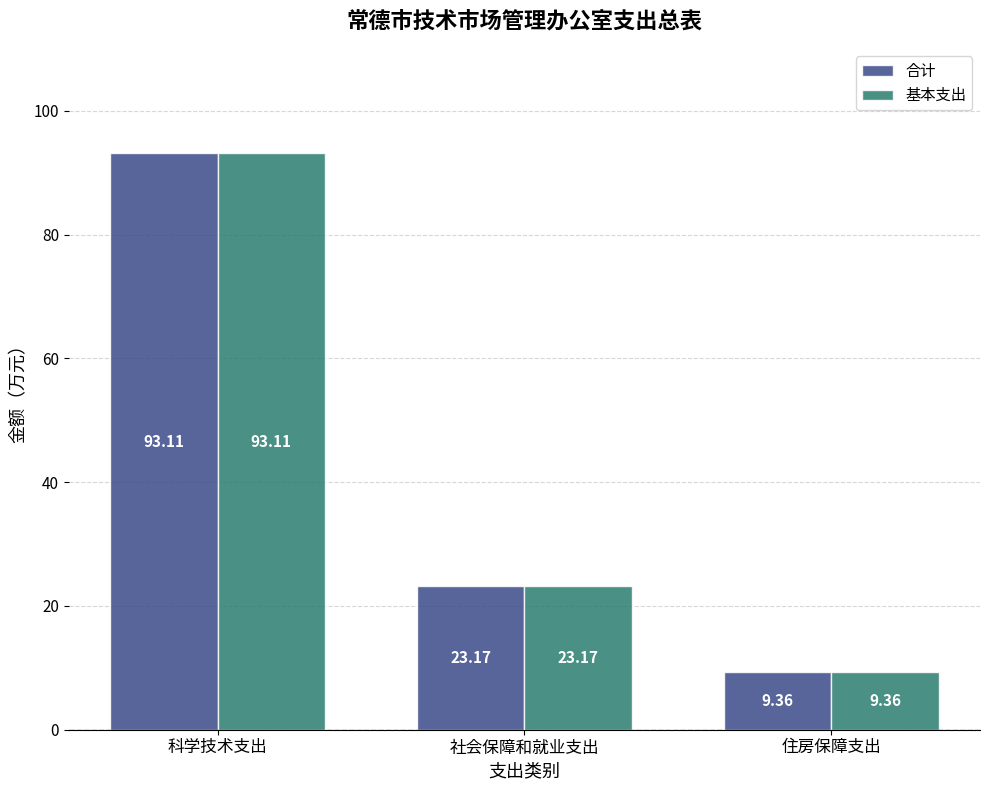

What is the difference between the maximum and second lowest values in the 基本支出 series?

69.9